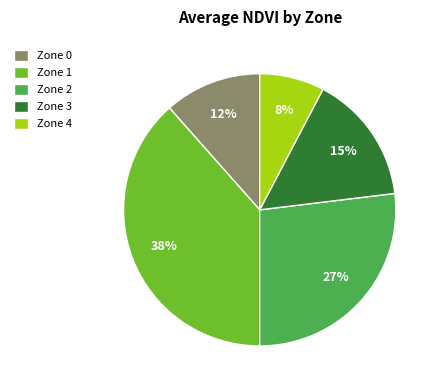

What is the smallest slice in the pie chart?

Zone 4